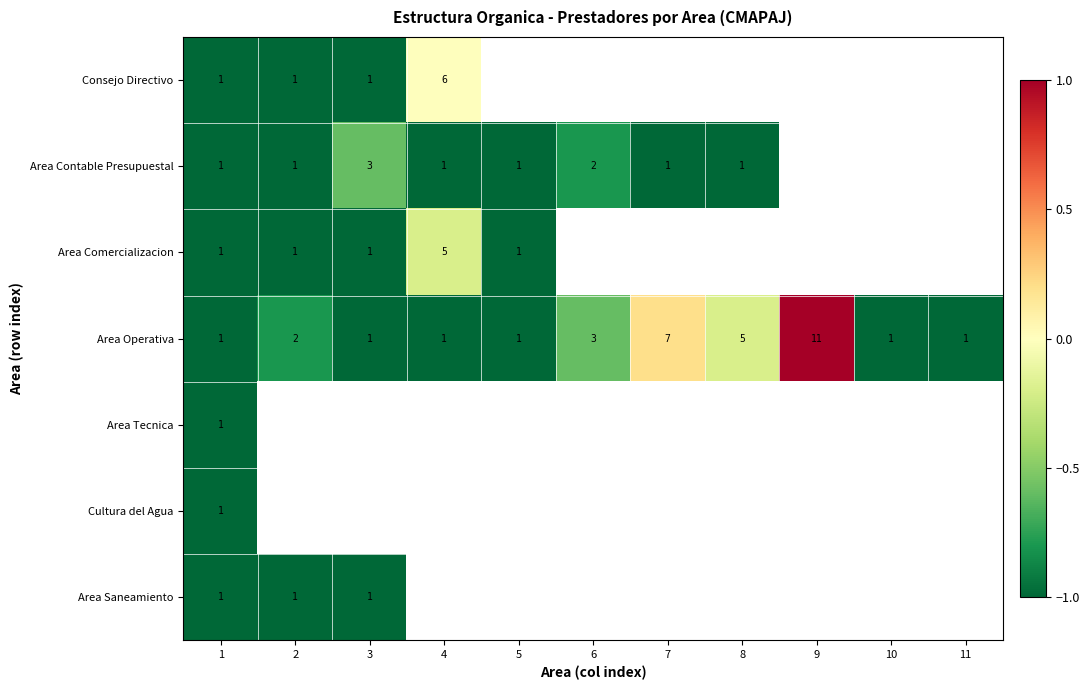

What is the sum of all Area Operativa values?

34